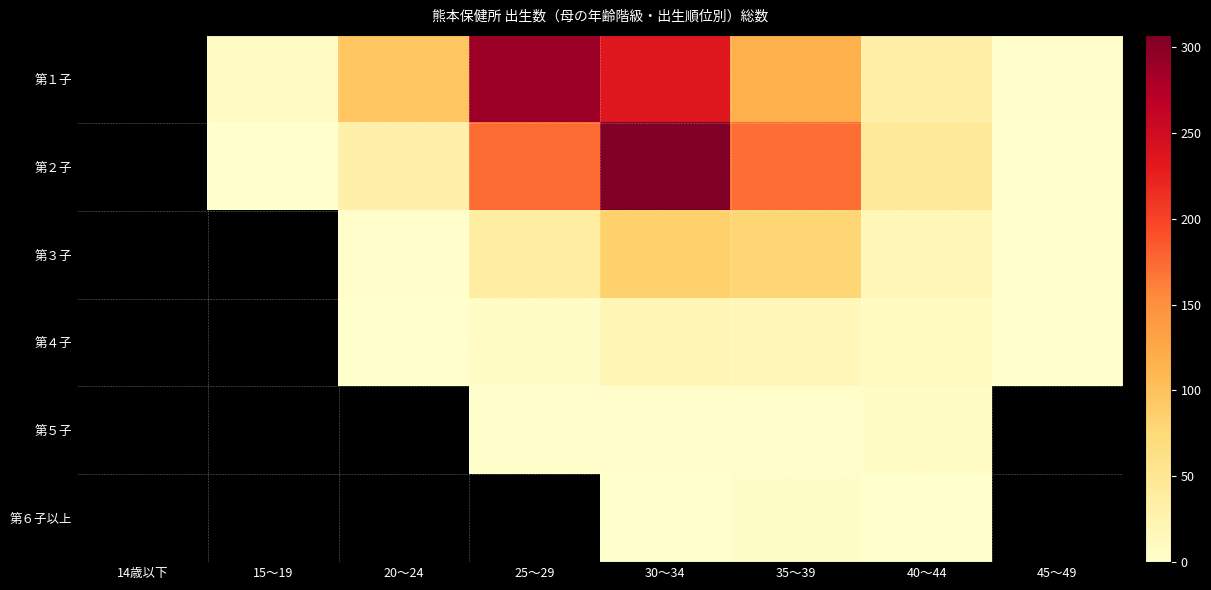

What is the sum of the 第２子 values at 15～19 and 20～24?

32.0